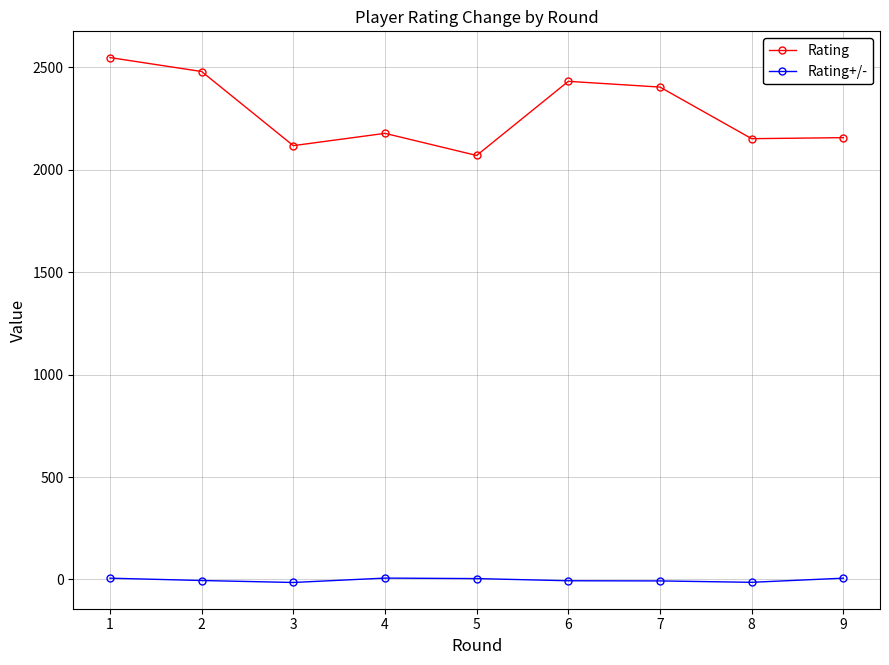

Rank the series at 3 from lowest to highest value.

Rating+/-, Rating